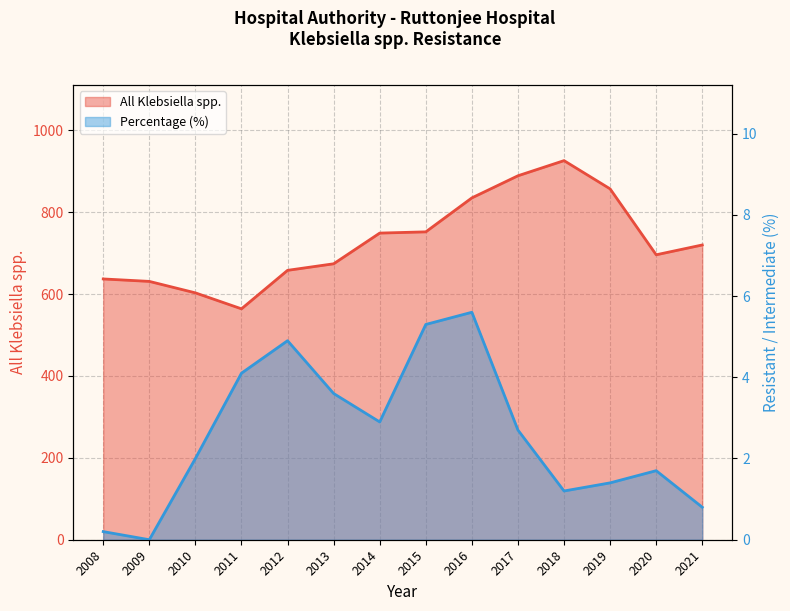

Reading left to right, extract all data points from this chart.

All Klebsiella spp.: 637.0	631.0	603.0	564.0	658.0	674.0	749.0	752.0	835.0	889.0	926.0	857.0	696.0	720.0
Percentage (%): 0.2	0.0	2.0	4.1	4.9	3.6	2.9	5.3	5.6	2.7	1.2	1.4	1.7	0.8